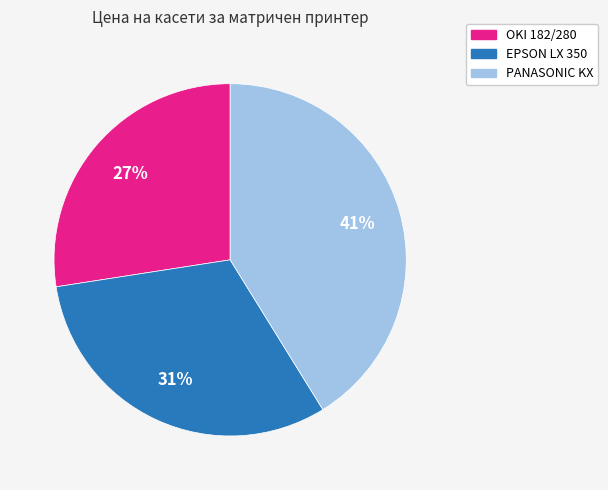

To the nearest percent, what is the combined percentage of OKI 182/280 and EPSON LX 350?

59%